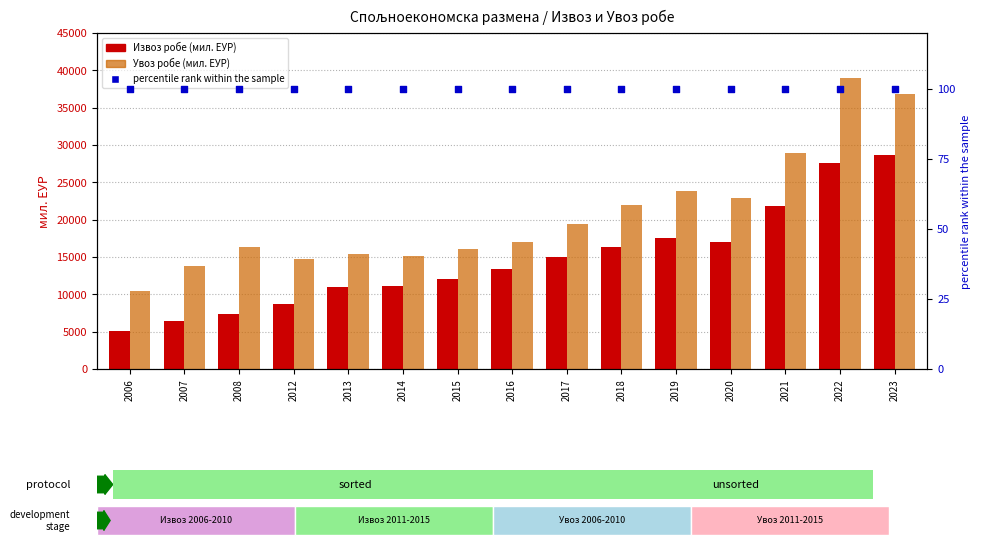

At how many categories does at least one series exceed 29765?

2